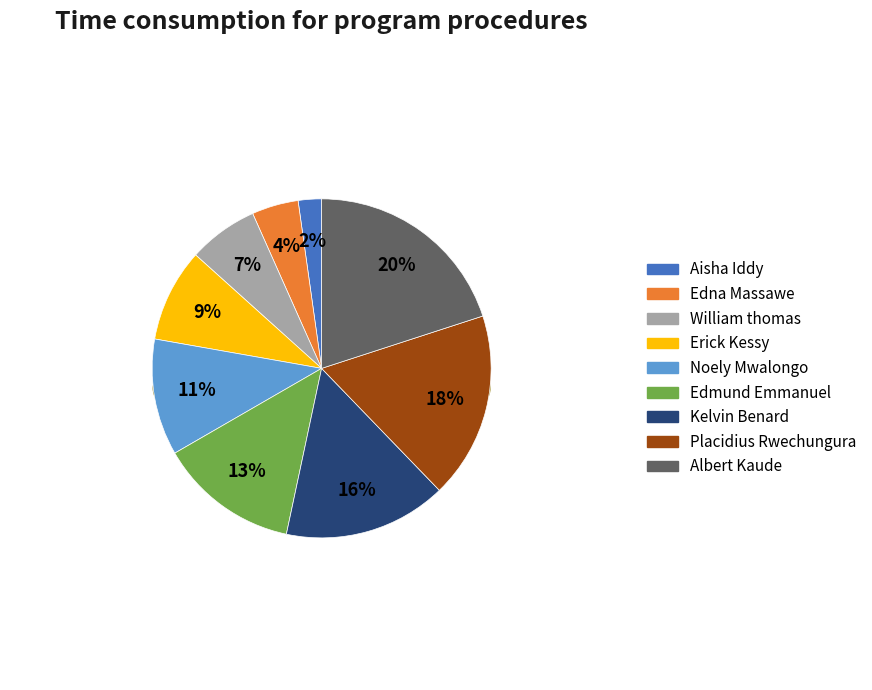

What percentage is the Edna Massawe slice, to the nearest percent?

4%